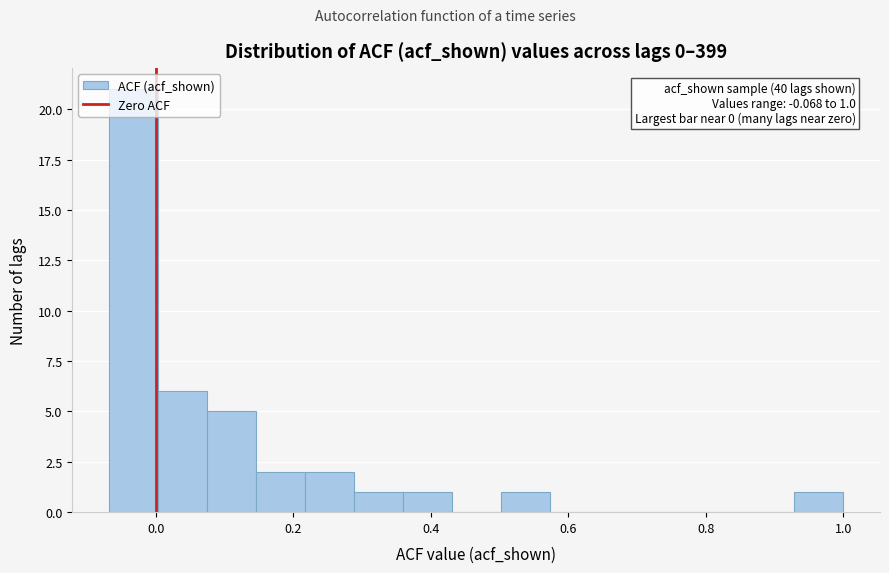

Around what value on the x-axis is the tallest bar? Give the approximate position of its centre, as read against the axis.

-0.04